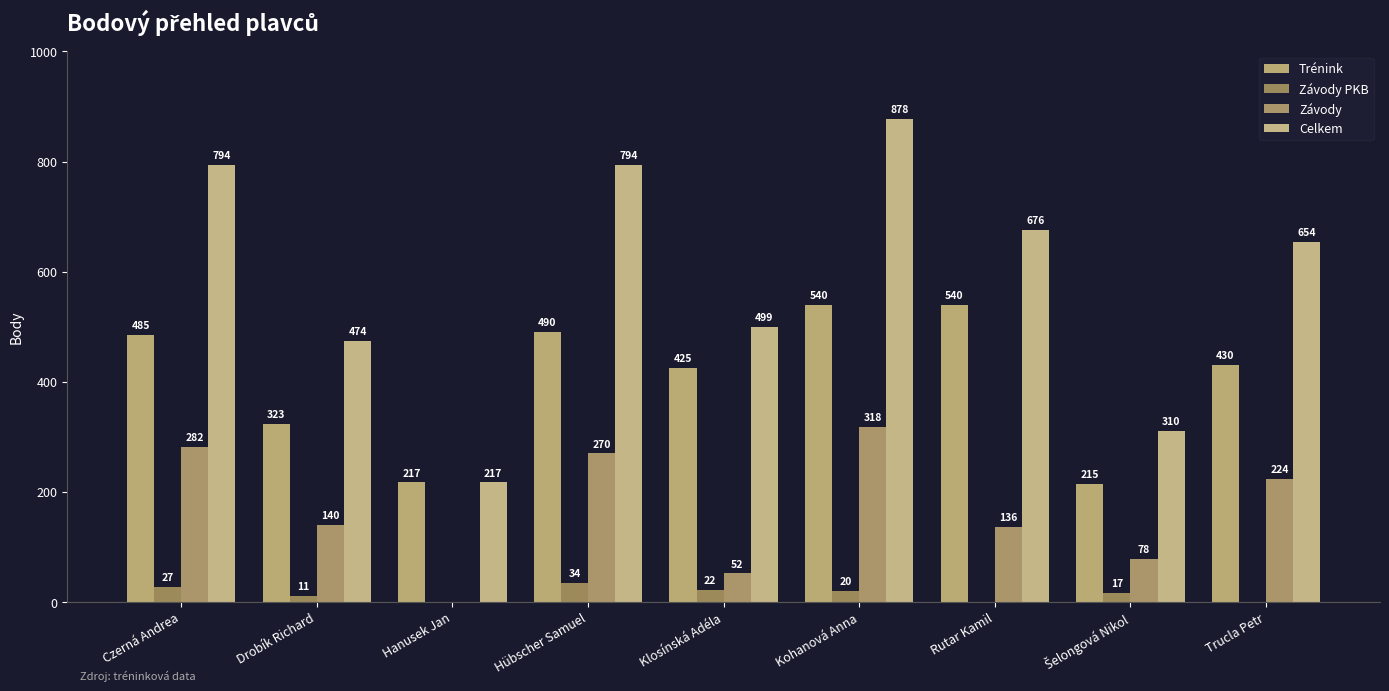

Reading left to right, transcribe all the data shown in this chart.

Trénink: 485	323	217	490	425	540	540	215	430
Závody PKB: 27	11	0	34	22	20	0	17	0
Závody: 282	140	0	270	52	318	136	78	224
Celkem: 794	474	217	794	499	878	676	310	654